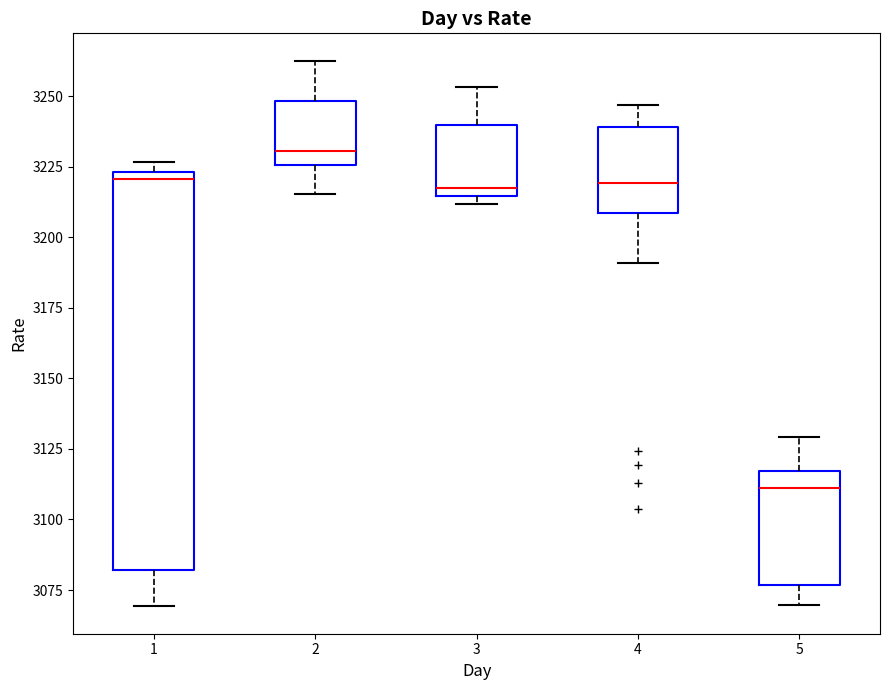

Comparing the boxes themselves (not the whiskers), which one is the tallest?

1